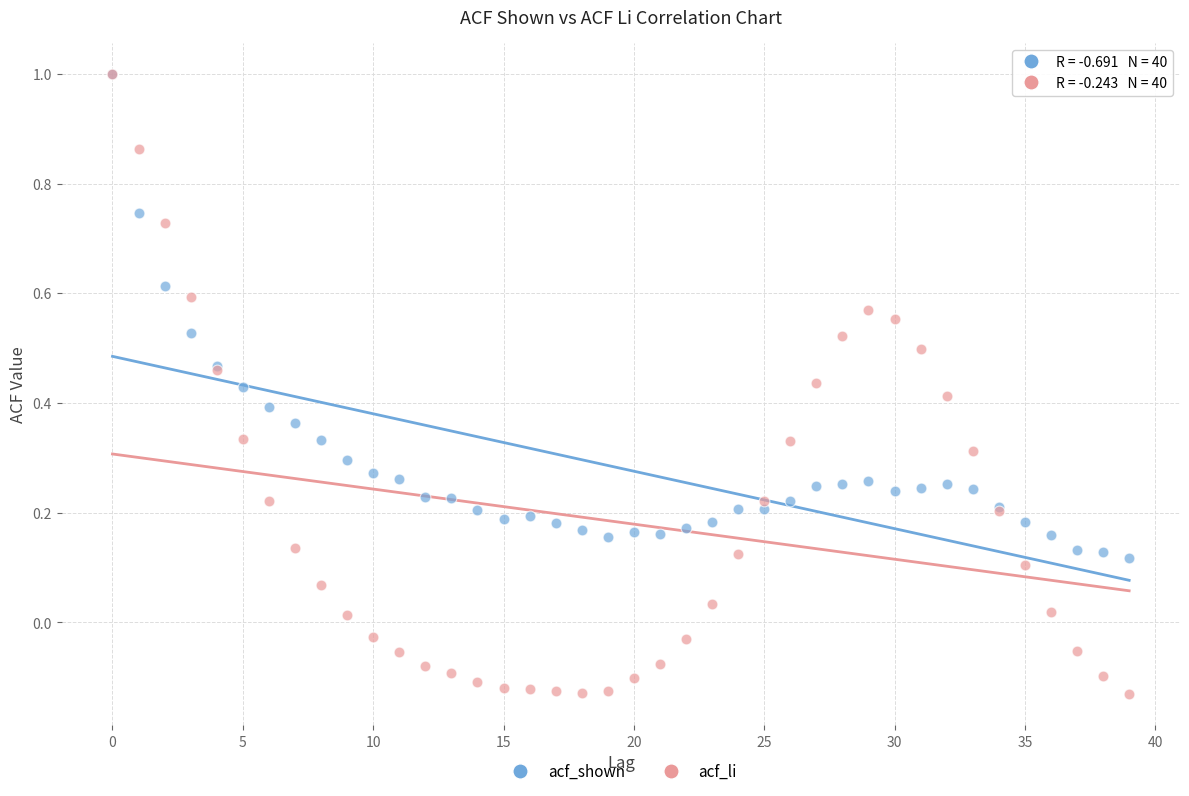

Which series reaches the minimum Y coordinate?

acf_li